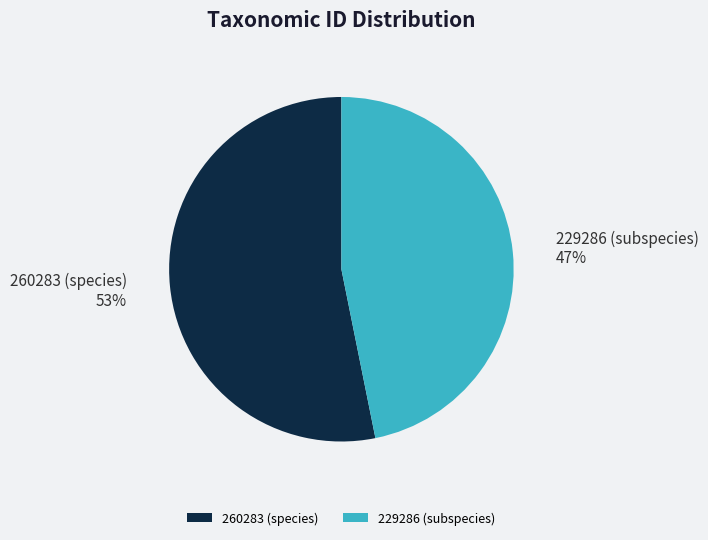

Count the number of slices in the pie.

2